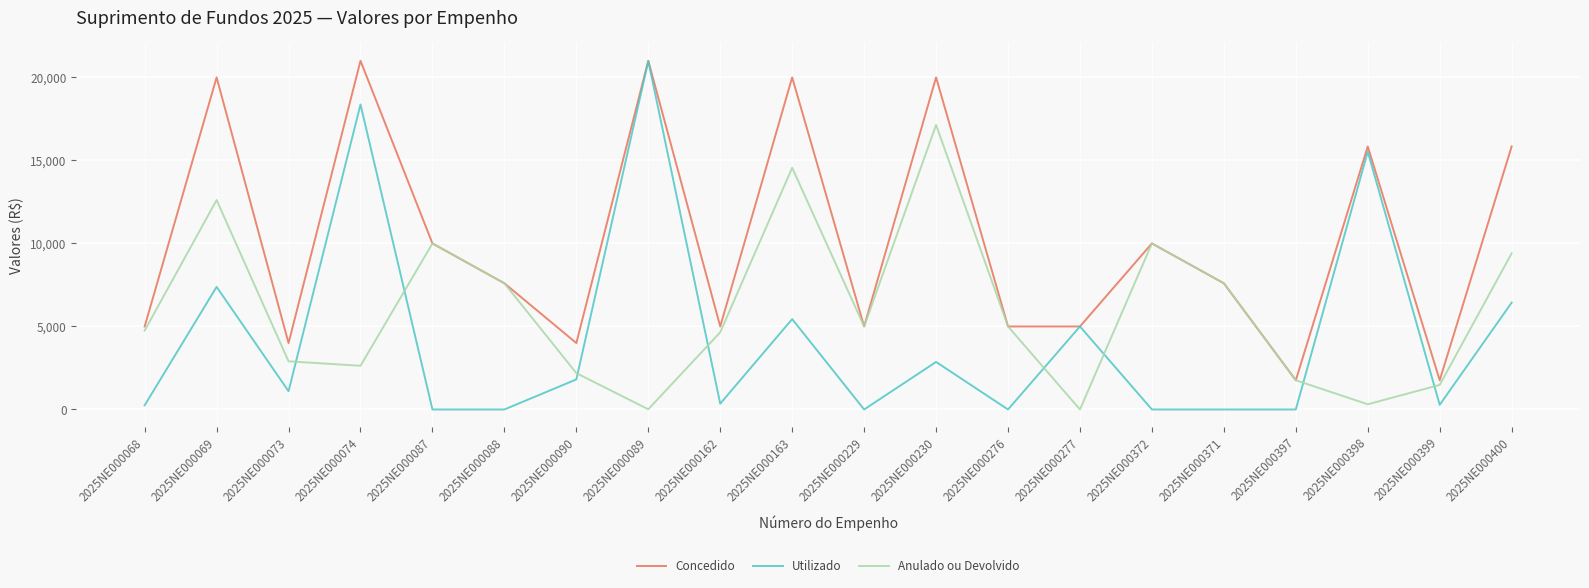

What is the total value across all series at 2025NE000276?

10000.0